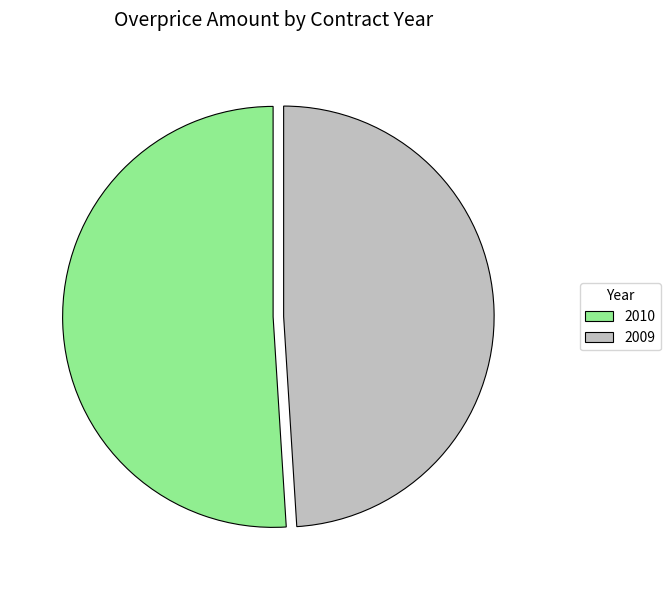

Rank the categories by value from lowest to highest.

2009, 2010